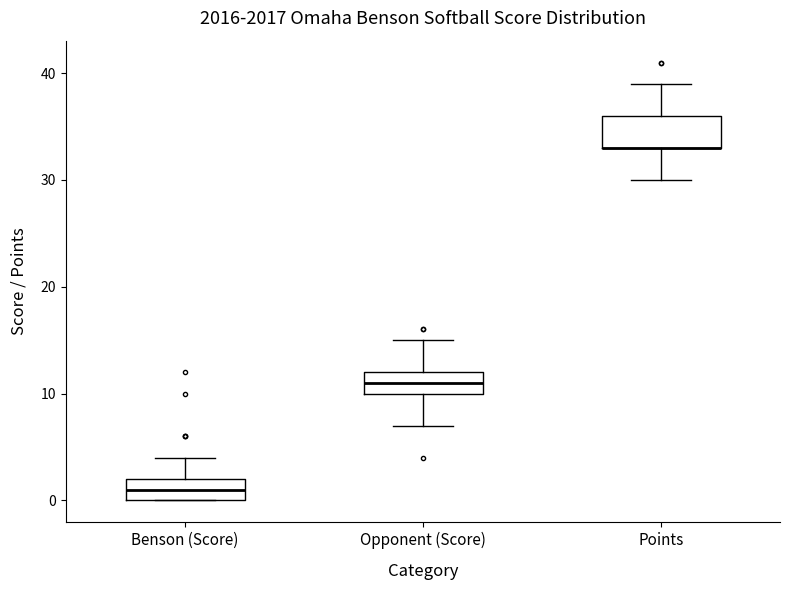

Where is the lower edge of the box for Opponent (Score) on the y-axis? The values are not printed on the chart, so give them approximately, as read against the axis.

10